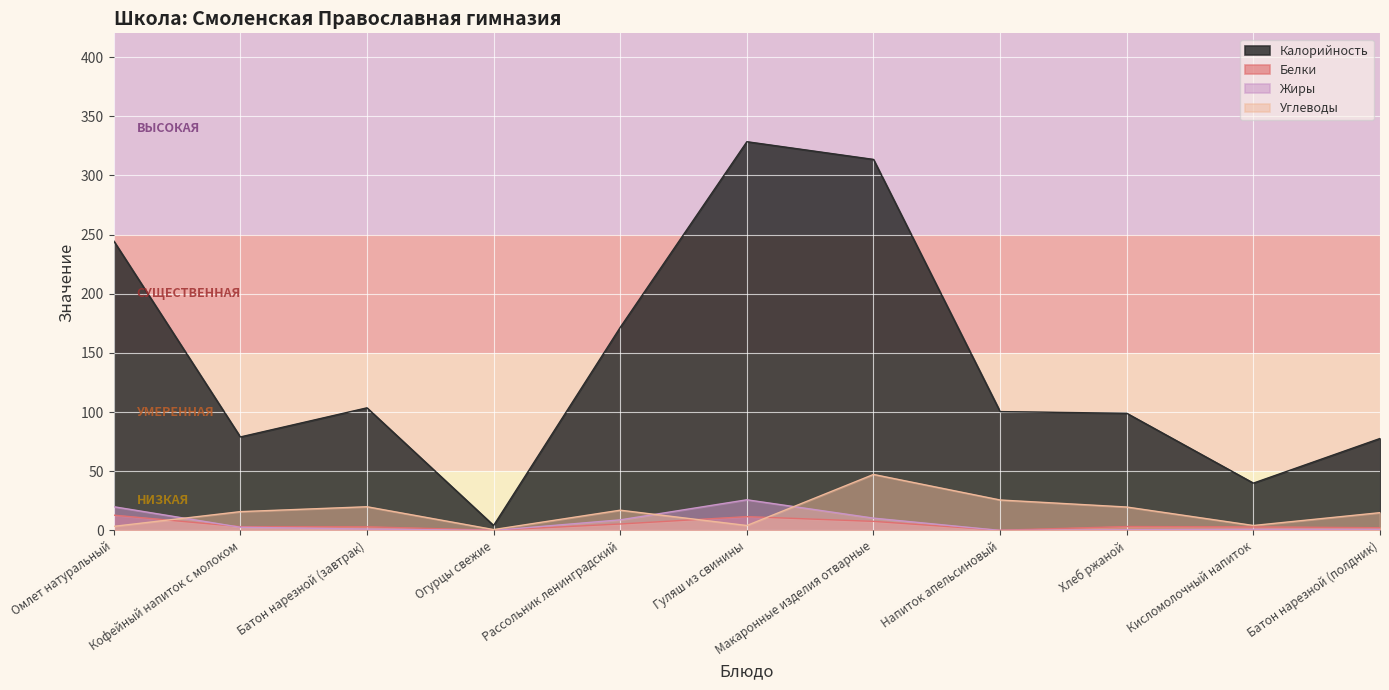

Count the number of categories in the chart.

11